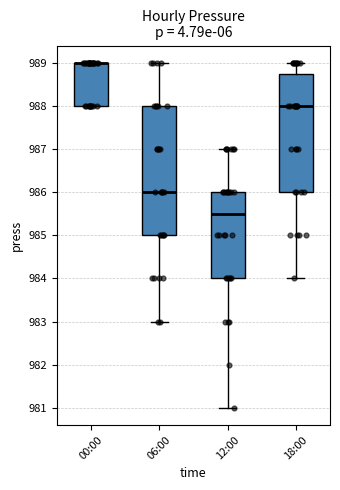

Reading left to right, read every box against the y-axis: the position of its median line, the range the box covers, and the ends of its whiskers. The values are not printed on the chart, so give them approximately, as read against the axis.

00:00: median 989.0 (drawn on the box's upper edge), box 988.0 to 989.0, whiskers 988.0 to 989.0
06:00: median 986.0, box 985.0 to 988.0, whiskers 983.0 to 989.0
12:00: median 985.5, box 984.0 to 986.0, whiskers 981.0 to 987.0
18:00: median 988.0, box 986.0 to 988.8, whiskers 984.0 to 989.0